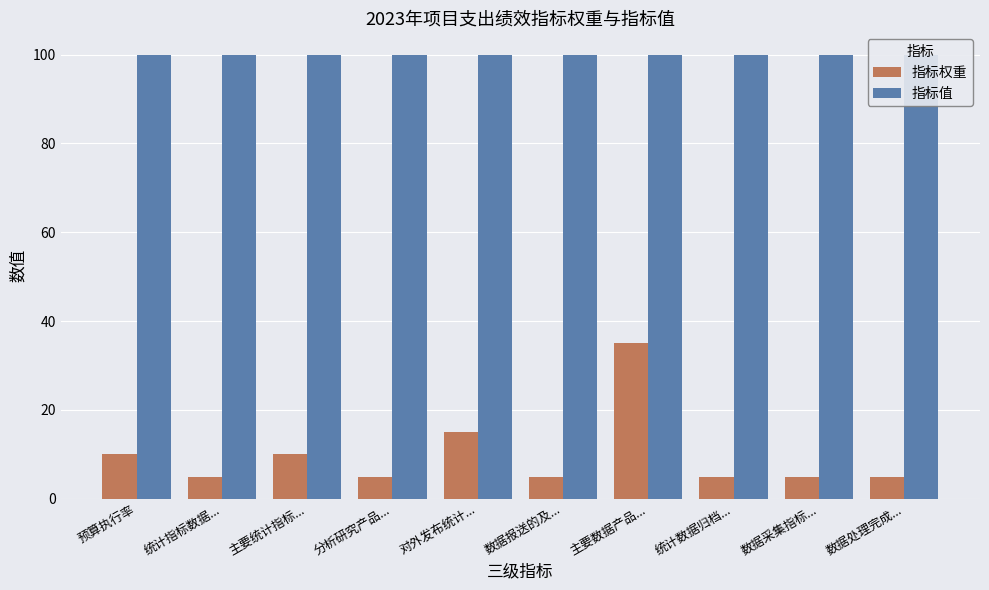

What is the sum of all 指标值 values?

1000